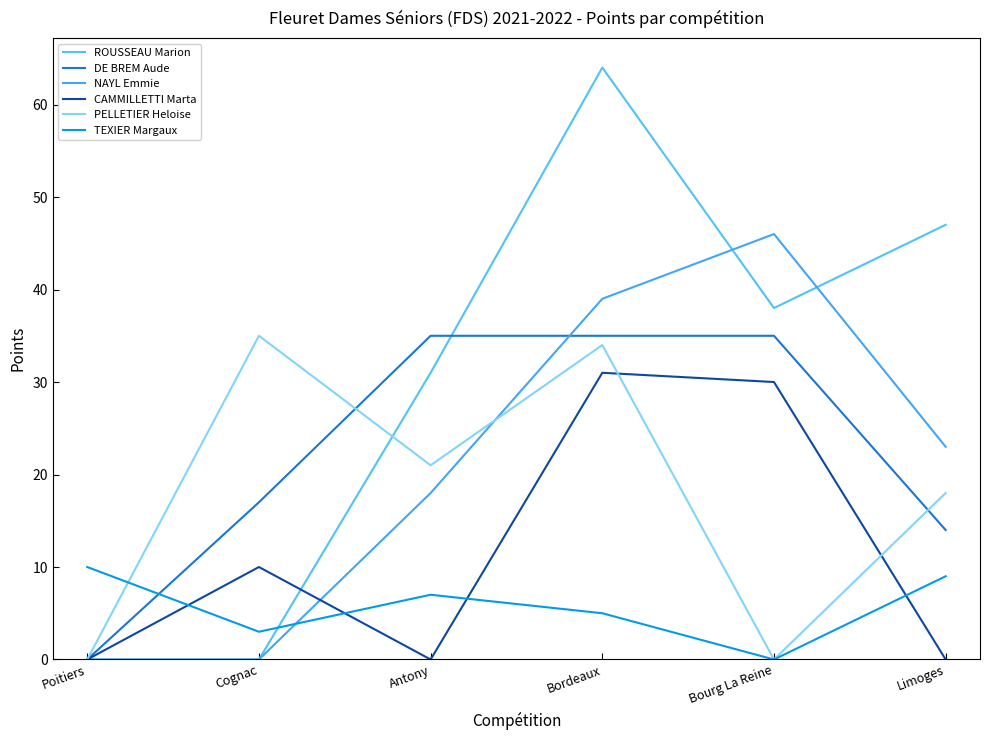

What value does the CAMMILLETTI Marta series have at Bourg La Reine?

30